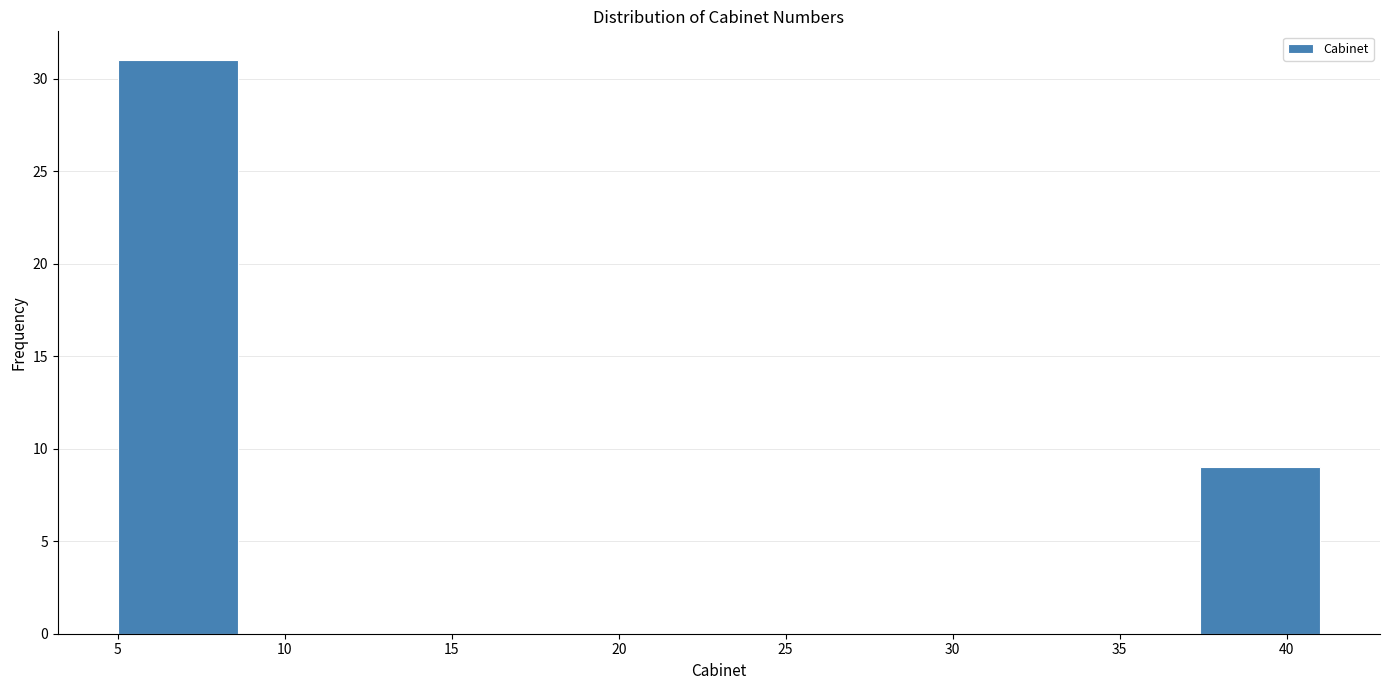

Reading left to right, list every bar in this chart as the range it spans on the x-axis followed by its height. Neither the bar edges nor the heights are printed on the chart, so give them approximately, as read against the axes.

5.0 to 8.6: 31
8.6 to 12.2: 0
12.2 to 15.8: 0
15.8 to 19.4: 0
19.4 to 23.0: 0
23.0 to 26.6: 0
26.6 to 30.2: 0
30.2 to 33.8: 0
33.8 to 37.4: 0
37.4 to 41.0: 9